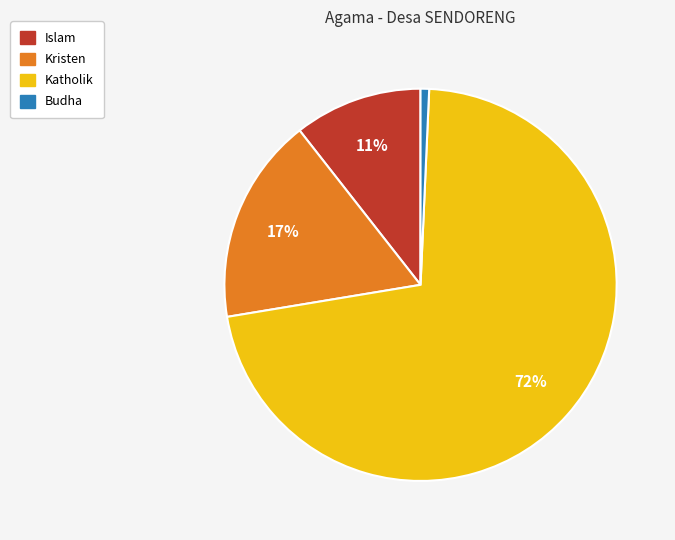

To the nearest percent, what is the average slice percentage?

25%